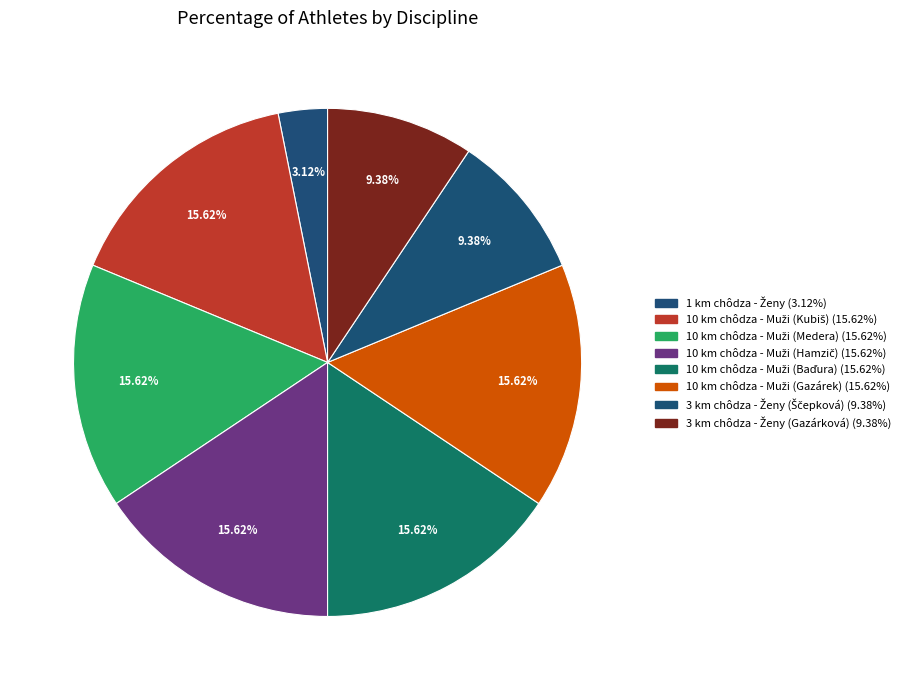

Rank the categories by value from lowest to highest.

1 km chôdza - Ženy, 3 km chôdza - Ženy (Ščepková), 3 km chôdza - Ženy (Gazárková), 10 km chôdza - Muži (Kubiš), 10 km chôdza - Muži (Medera), 10 km chôdza - Muži (Hamzič), 10 km chôdza - Muži (Baďura), 10 km chôdza - Muži (Gazárek)